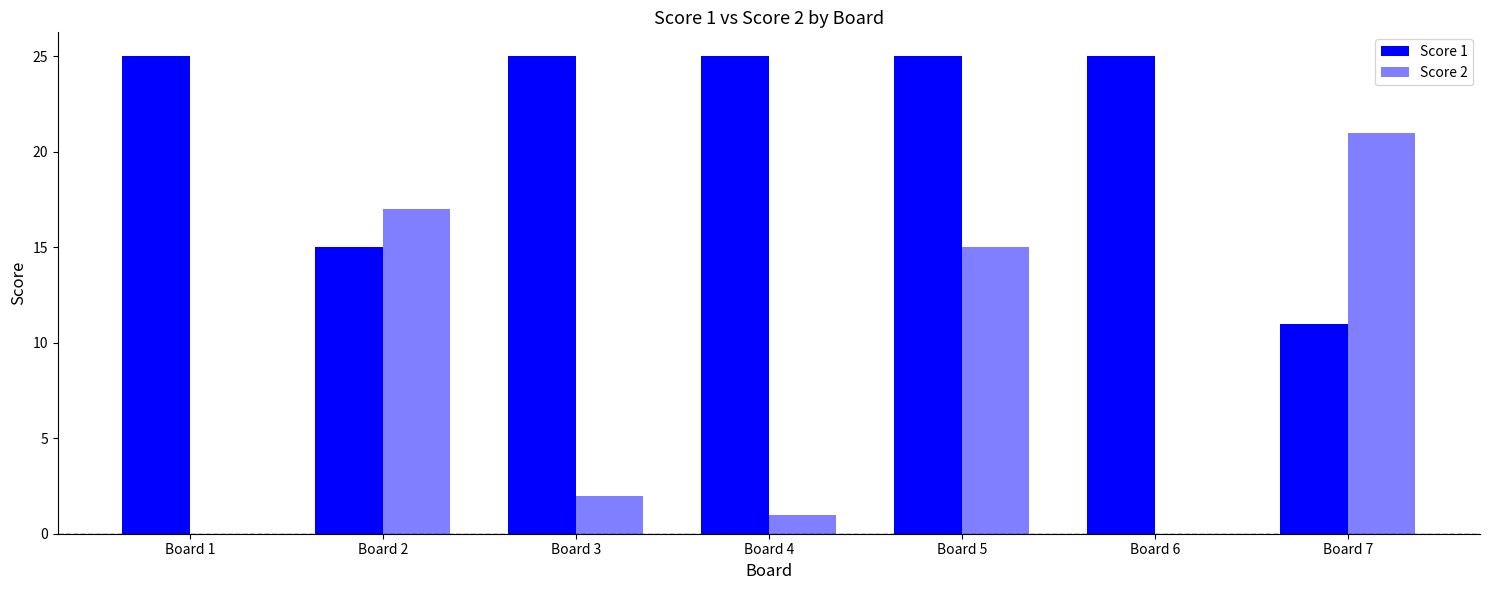

The value of Score 1 at Board 6 is 25. True or false?

True